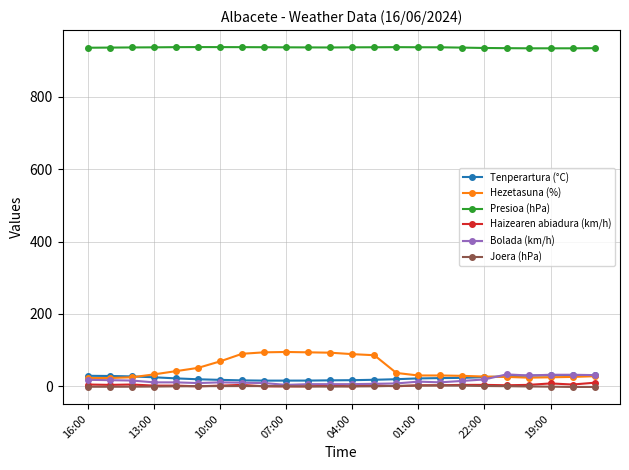

Which series has the largest range (max minus min)?

Hezetasuna (%)